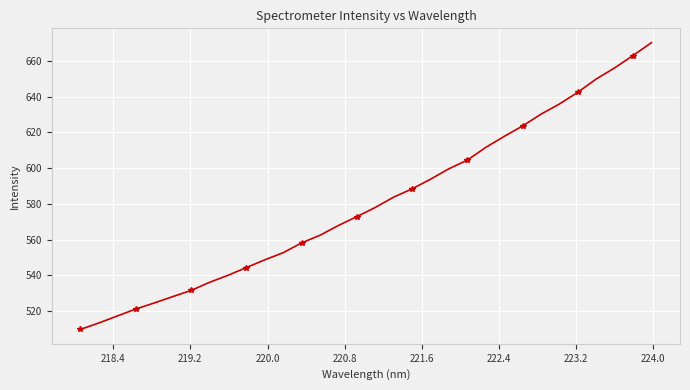

How many values exceed 578?

16